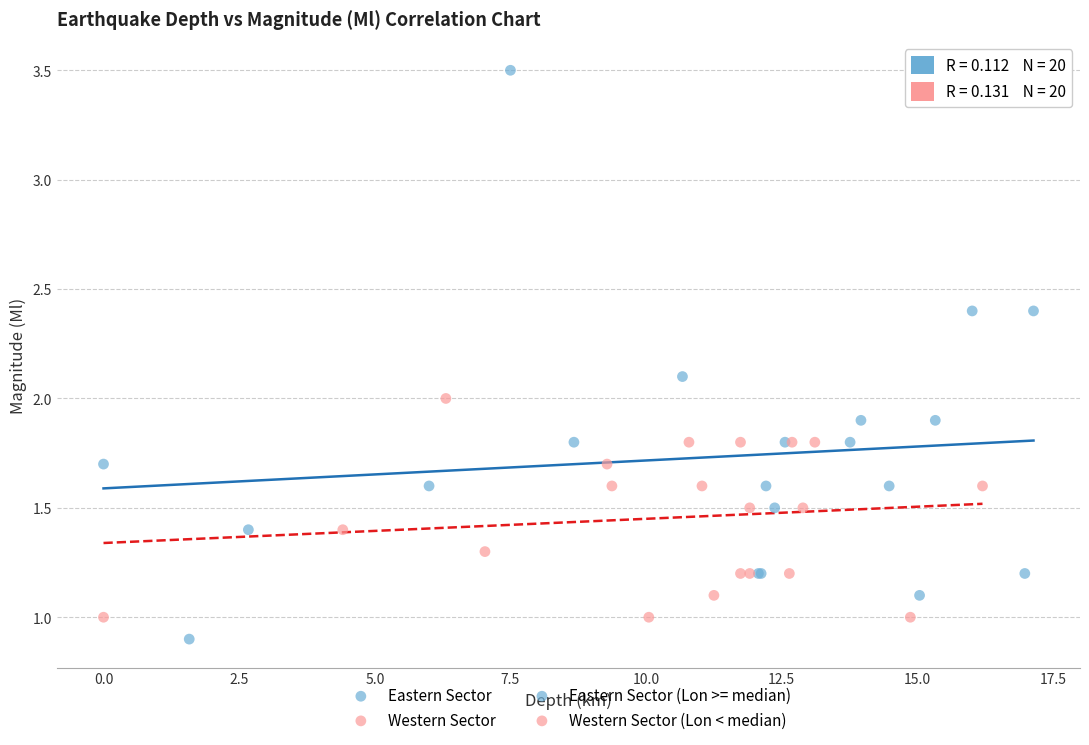

Which series reaches the maximum Y coordinate?

Eastern Sector